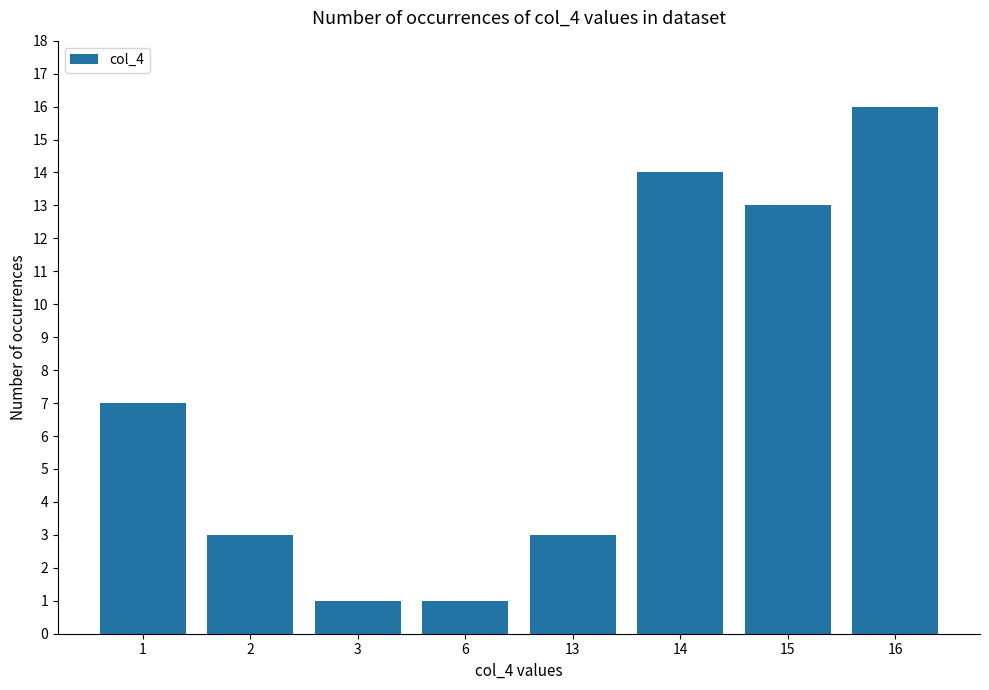

What is the smallest value displayed?

1